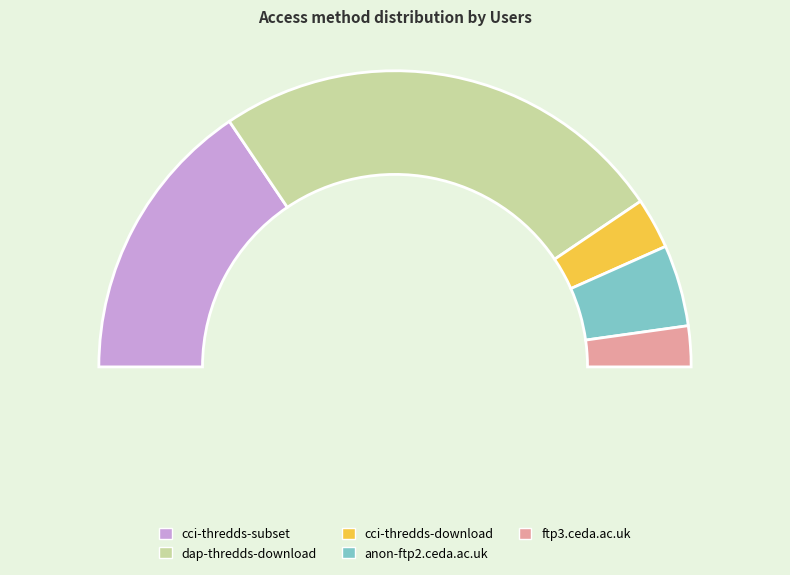

What is the change in value from cci-thredds-subset to anon-ftp2.ceda.ac.uk?

-20